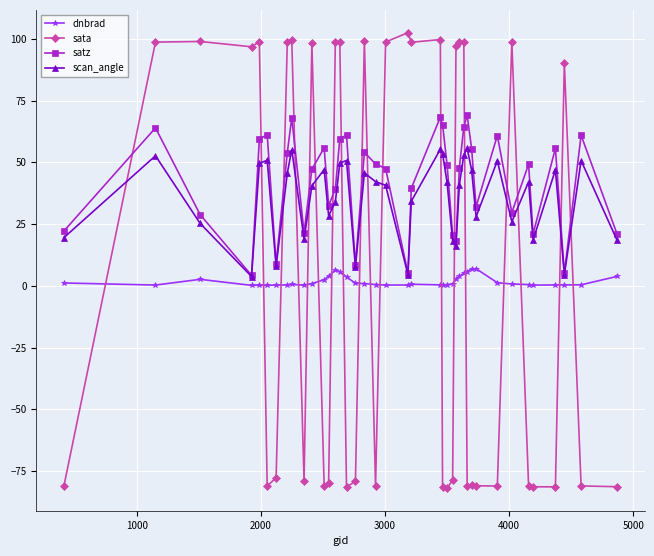

What is the greatest value displayed?

102.5